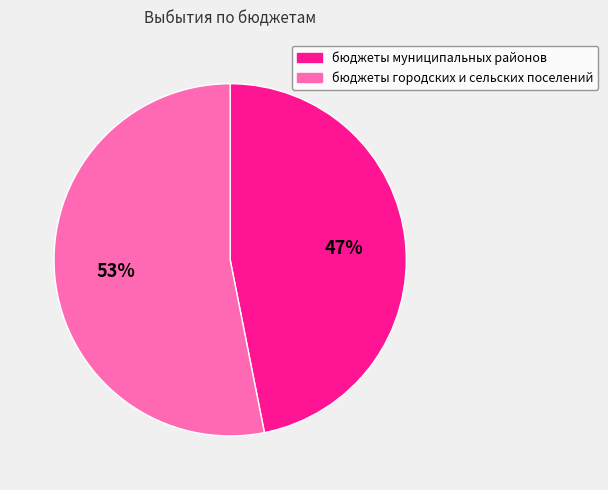

Rank the categories by value from lowest to highest.

бюджеты муниципальных районов, бюджеты городских и сельских поселений